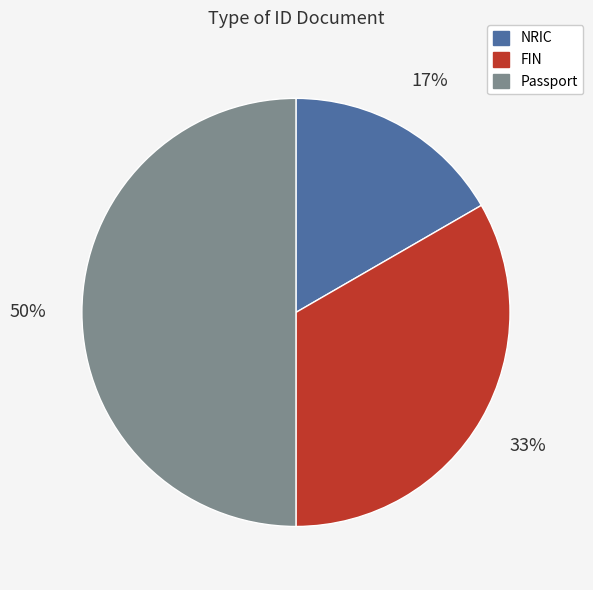

Between FIN and Passport, which is larger?

Passport